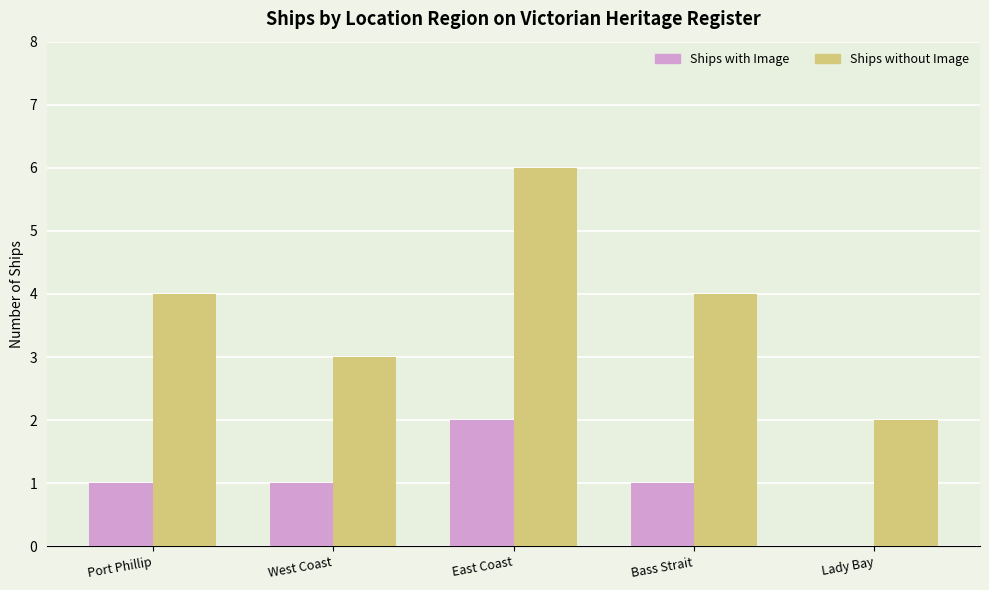

What is the sum of all Ships with Image values?

5